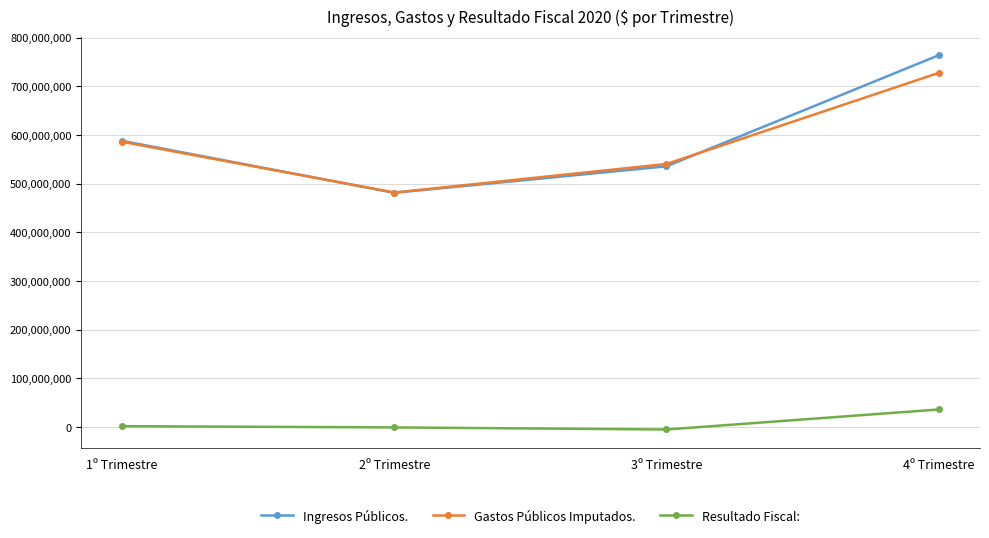

Where is the first local minimum for Ingresos Públicos.?

2º Trimestre